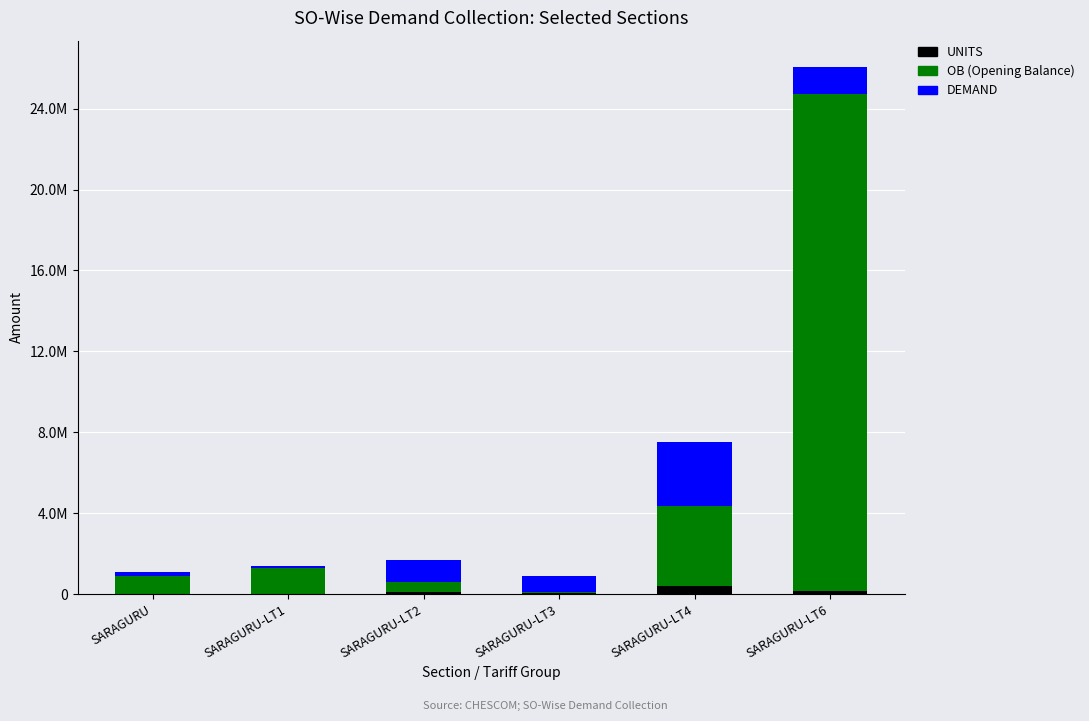

The value of UNITS at SARAGURU-LT2 is 121630. True or false?

True